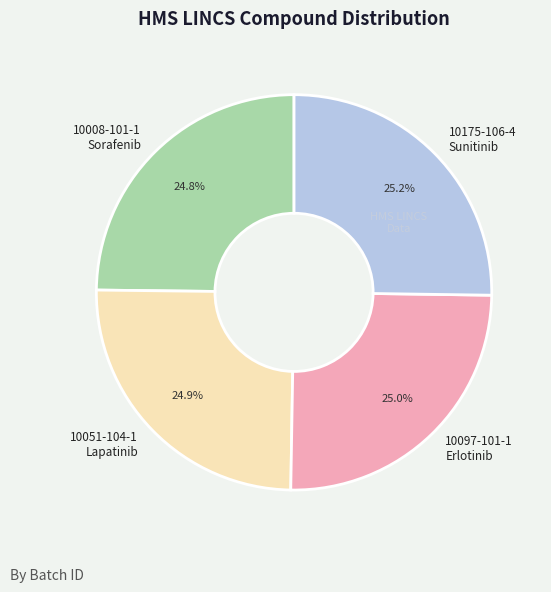

Does 10097-101-1 Erlotinib represent more than half of the total?

No